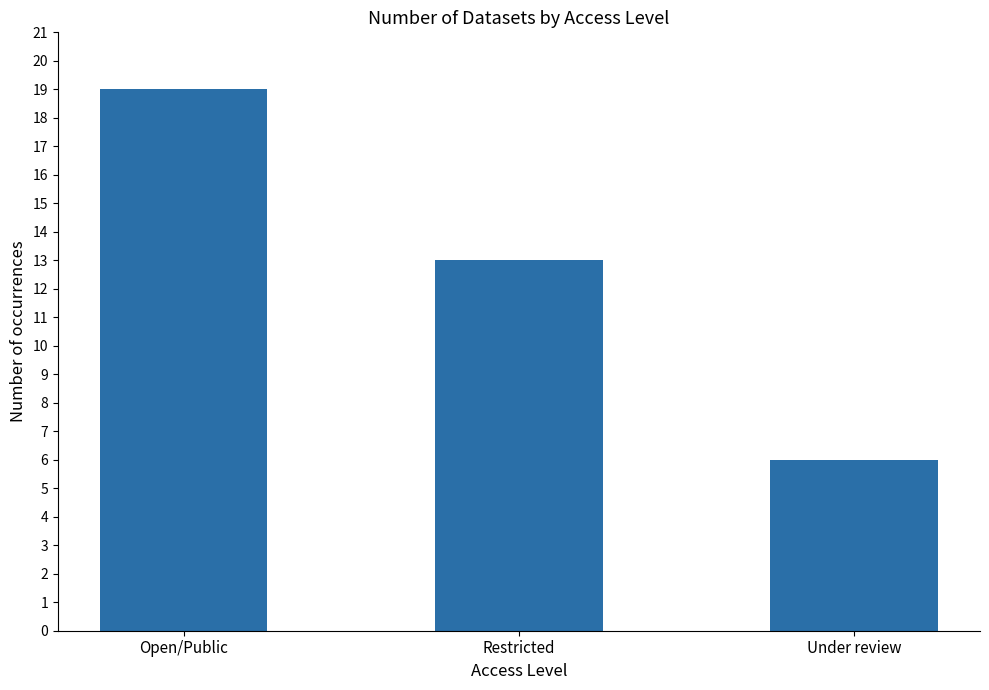

Reading right to left, transcribe all the data shown in this chart.

6	13	19